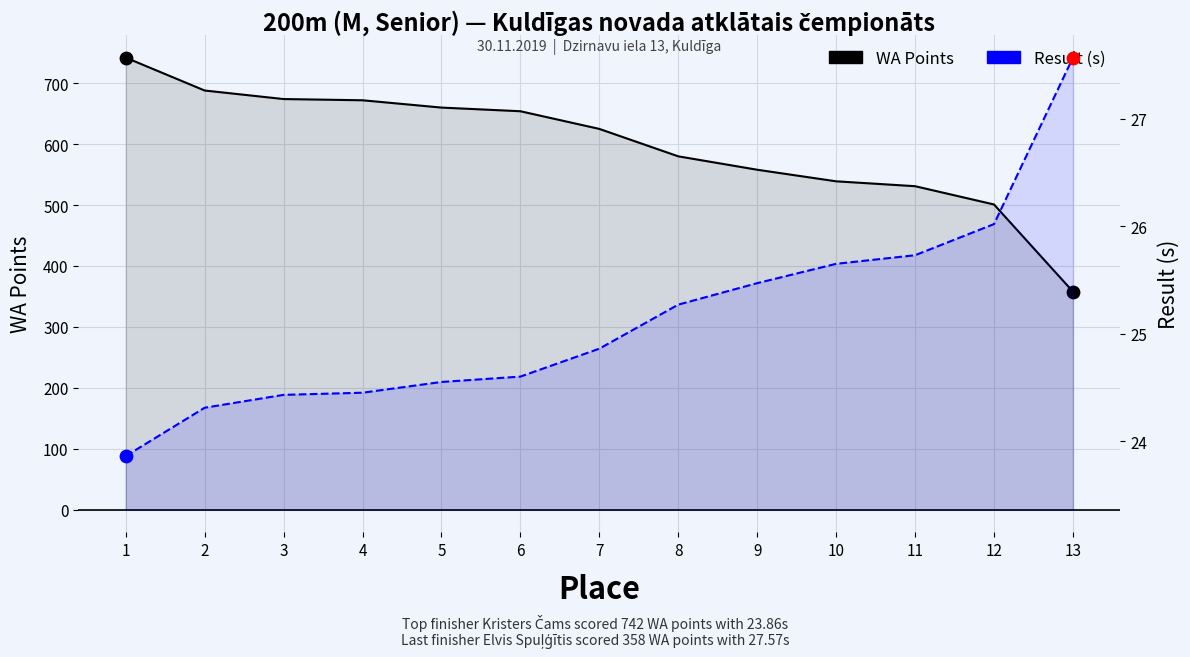

Which series has the largest Y range (max minus min)?

WA Points